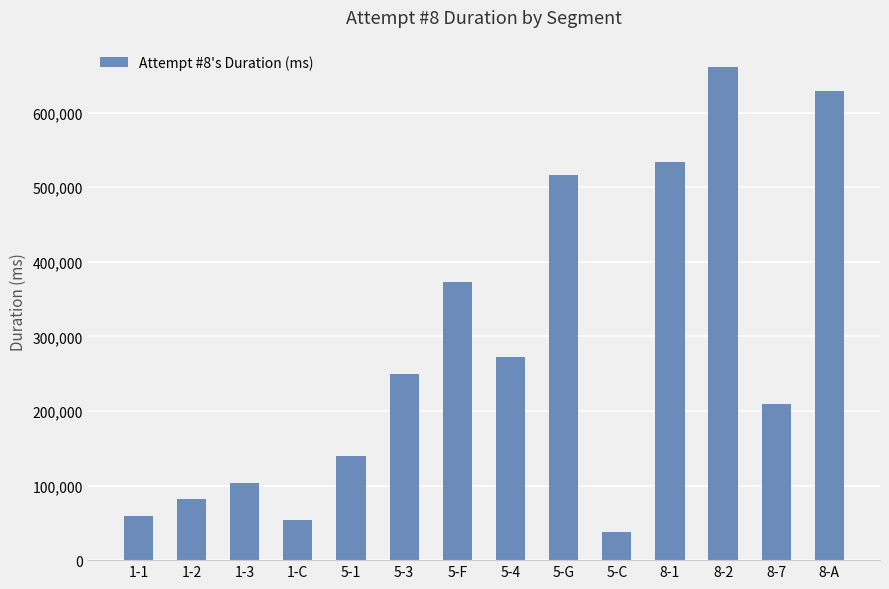

Where is the data nearest to the value 349687?

5-F